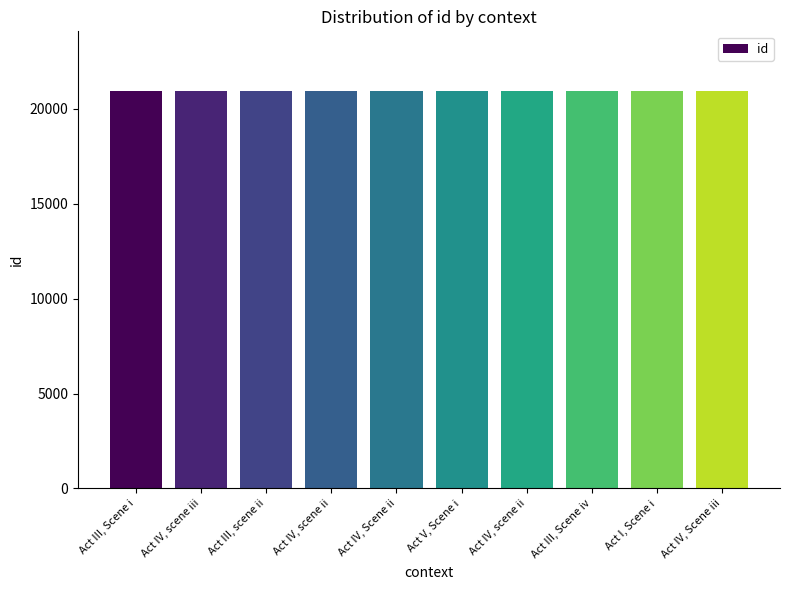

Which label corresponds to the smallest value in the chart?

Act III, Scene i